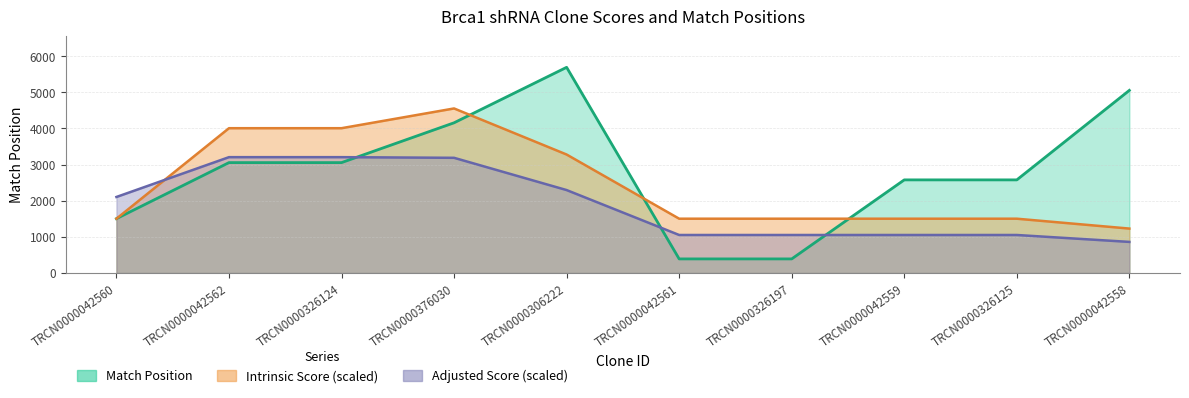

Which series changed the most between TRCN0000306222 and TRCN0000042558?

Intrinsic Score